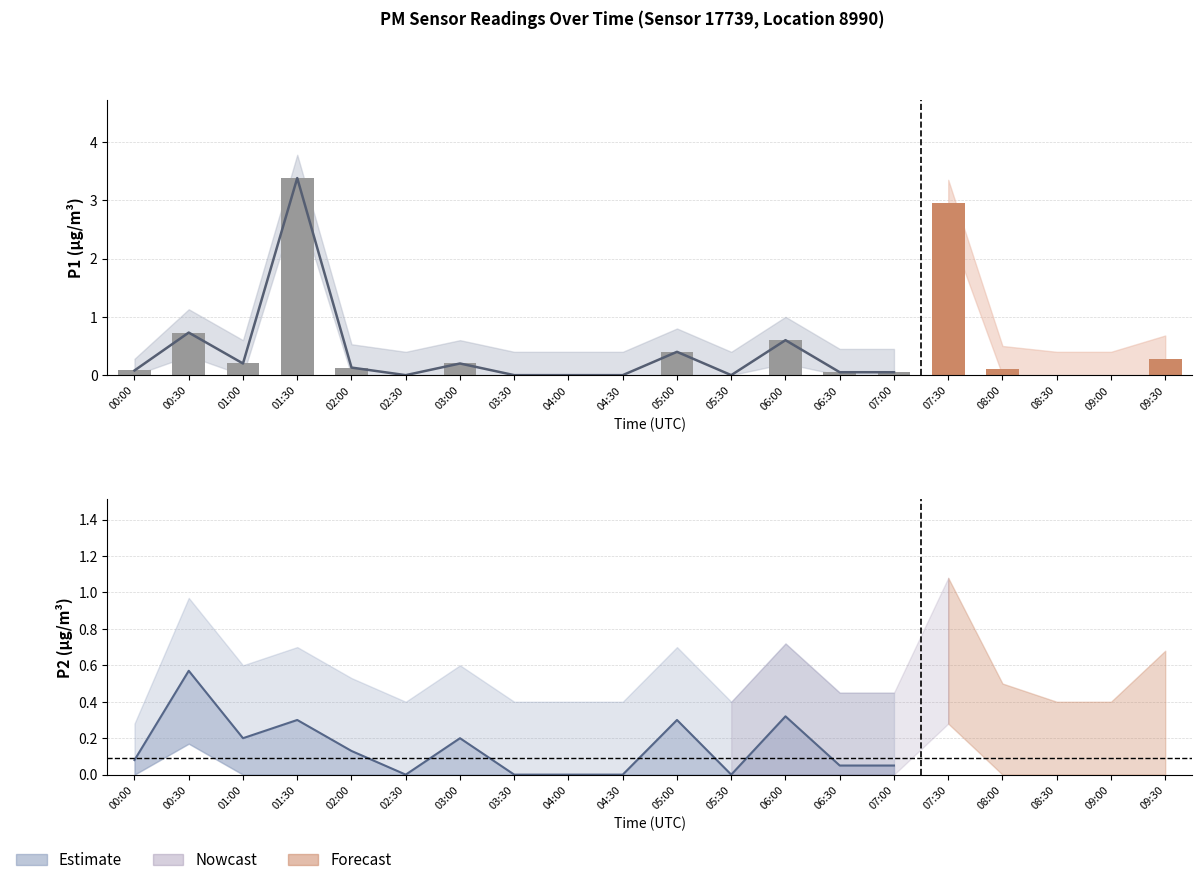

How many data points does each series have?

20